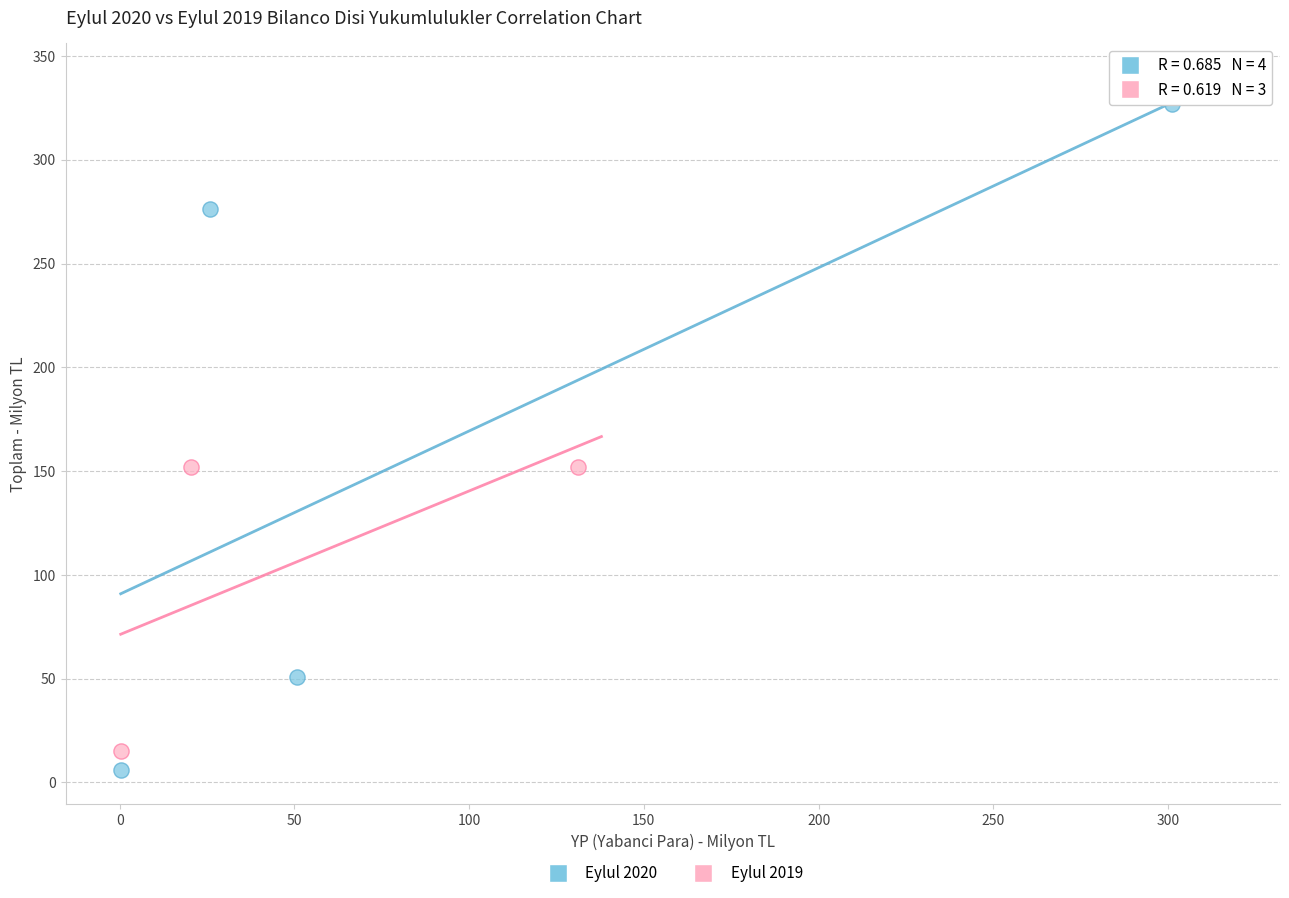

Which series has the largest Y range (max minus min)?

Eylul 2020